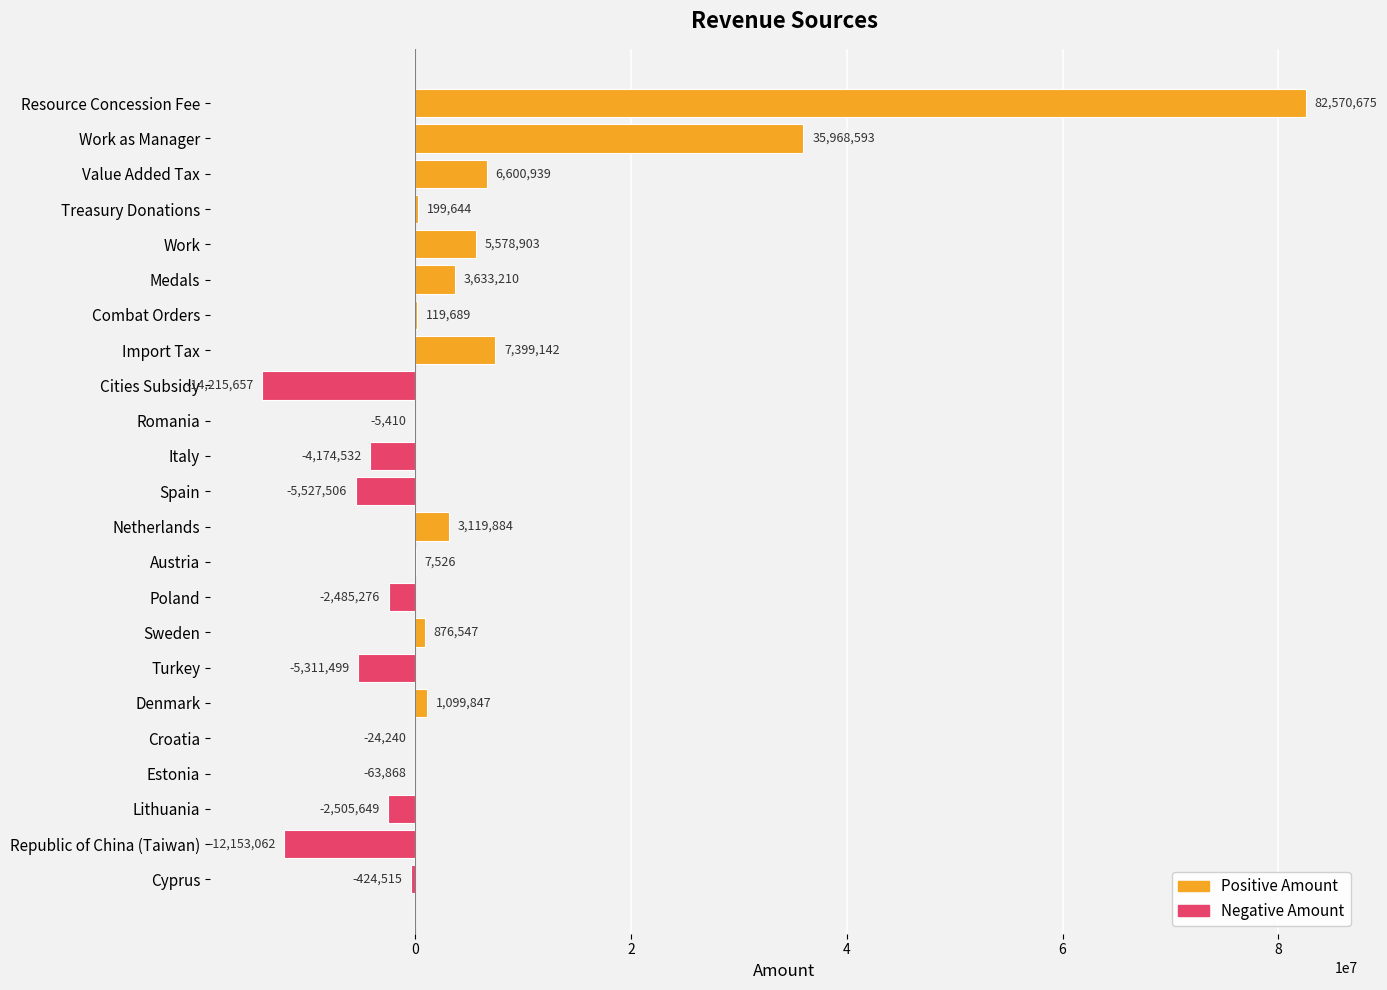

What is the maximum value shown in the chart?

82570675.3